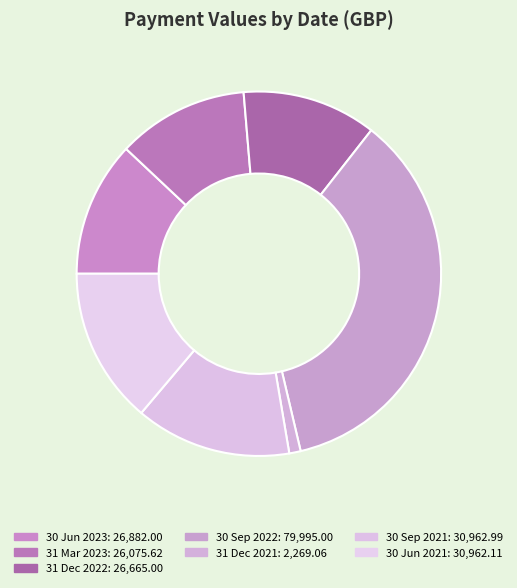

How many segments does this pie chart have?

7